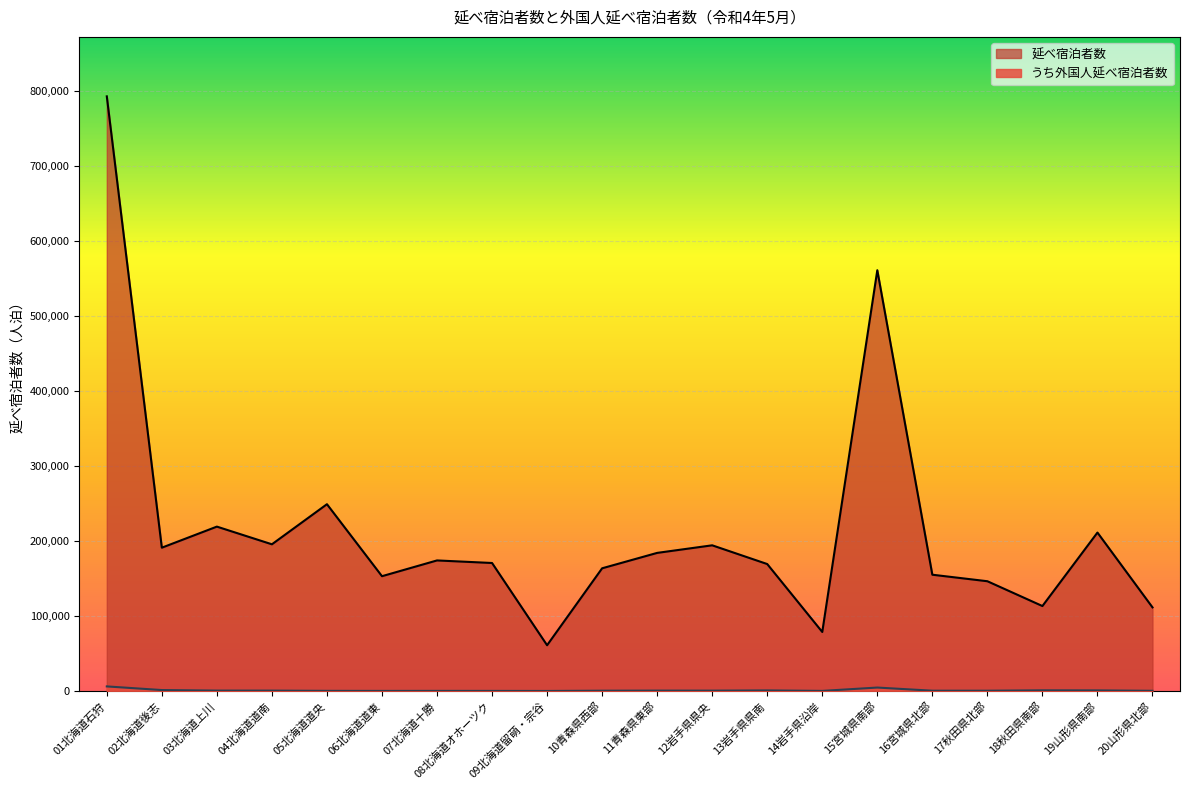

Does the chart display data point markers on the line(s)?

No